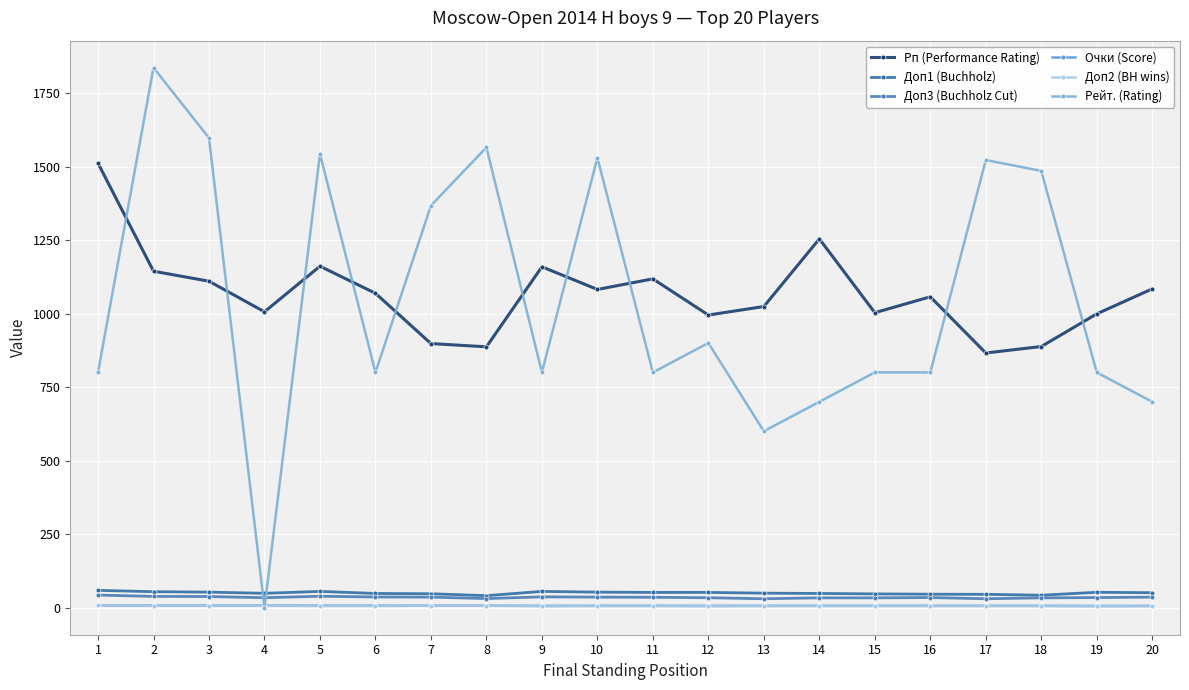

Is the value of Доп1 (Buchholz) at 16 greater than the value of Очки (Score) at 15?

Yes